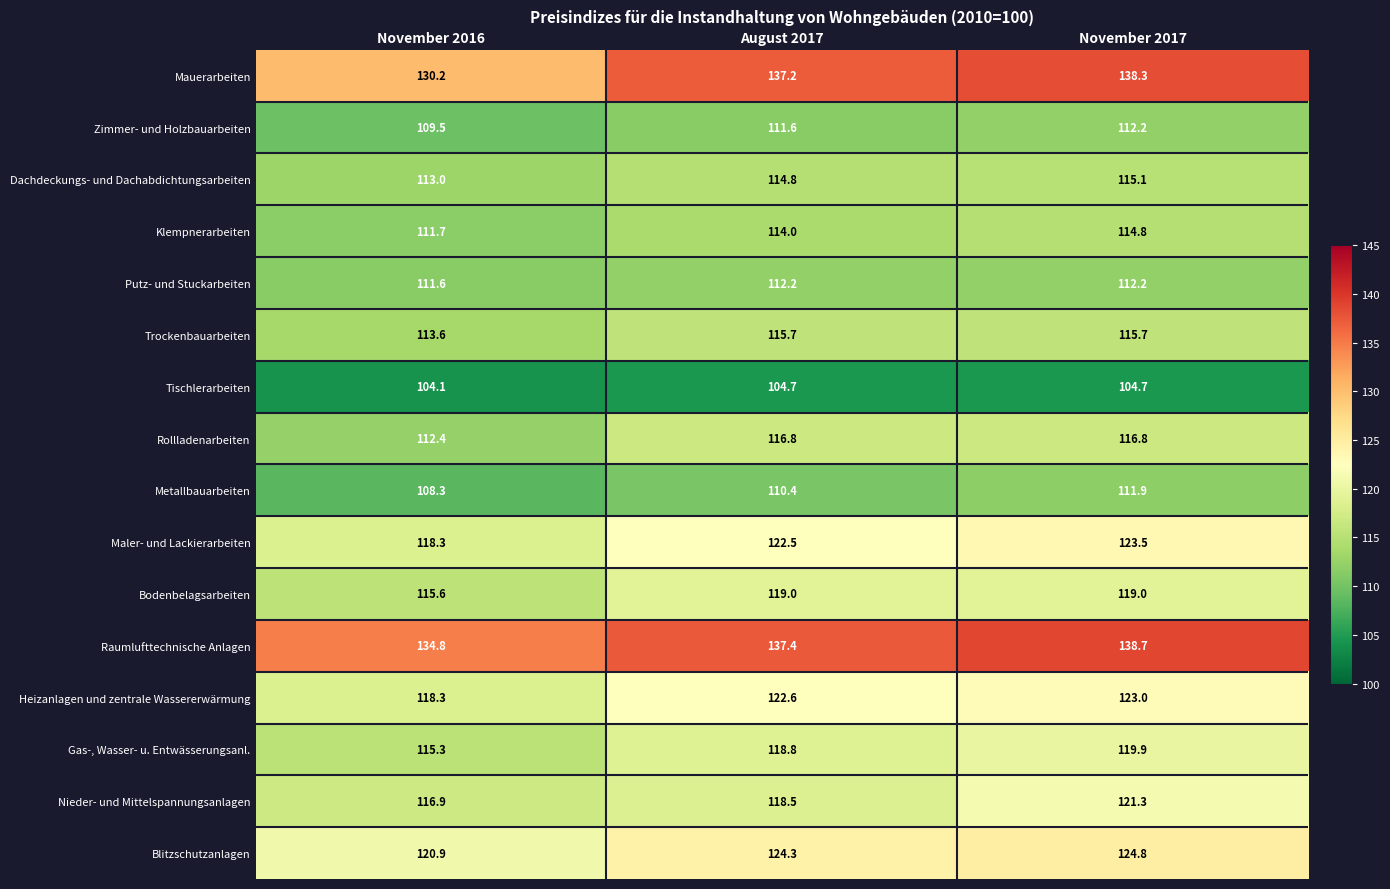

Rank the series at August 2017 from highest to lowest value.

Raumlufttechnische Anlagen, Mauerarbeiten, Blitzschutzanlagen, Heizanlagen und zentrale Wassererwärmung, Maler- und Lackierarbeiten, Bodenbelagsarbeiten, Gas-, Wasser- u. Entwässerungsanl., Nieder- und Mittelspannungsanlagen, Rollladenarbeiten, Trockenbauarbeiten, Dachdeckungs- und Dachabdichtungsarbeiten, Klempnerarbeiten, Putz- und Stuckarbeiten, Zimmer- und Holzbauarbeiten, Metallbauarbeiten, Tischlerarbeiten